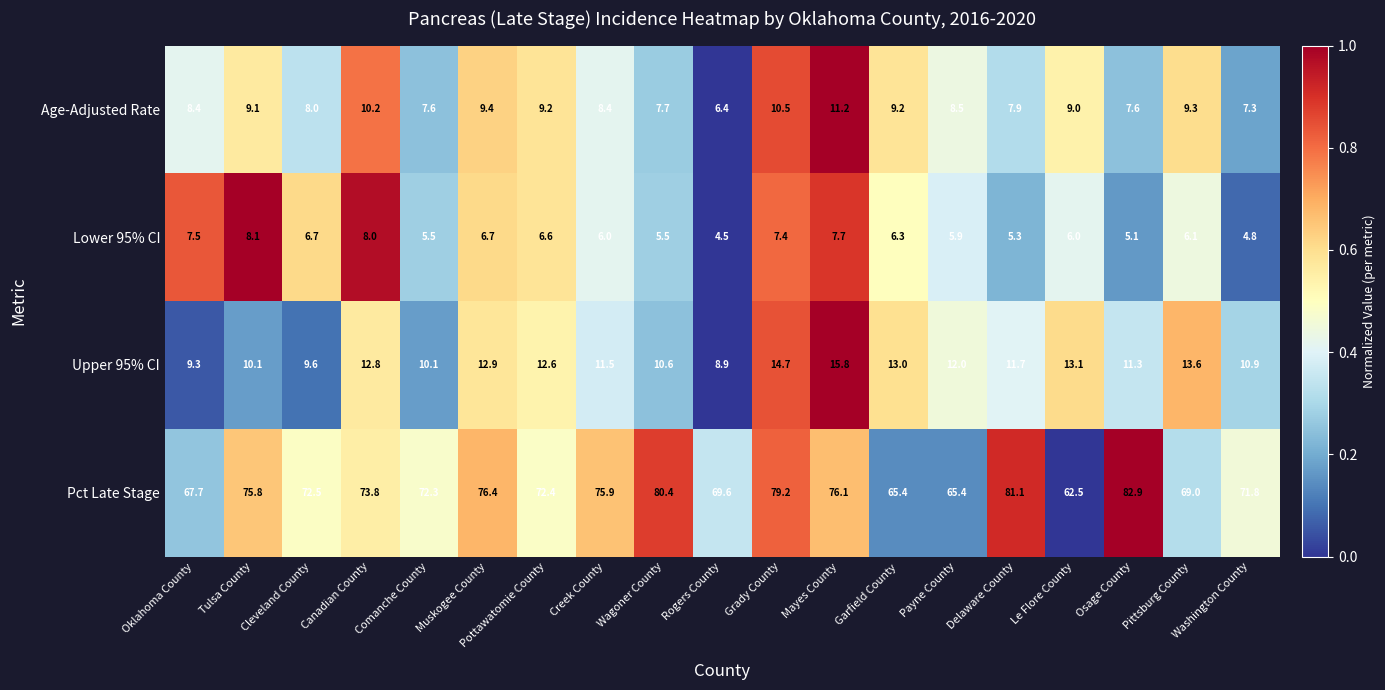

The value of Upper 95% CI at Wagoner County is 10.6. True or false?

True